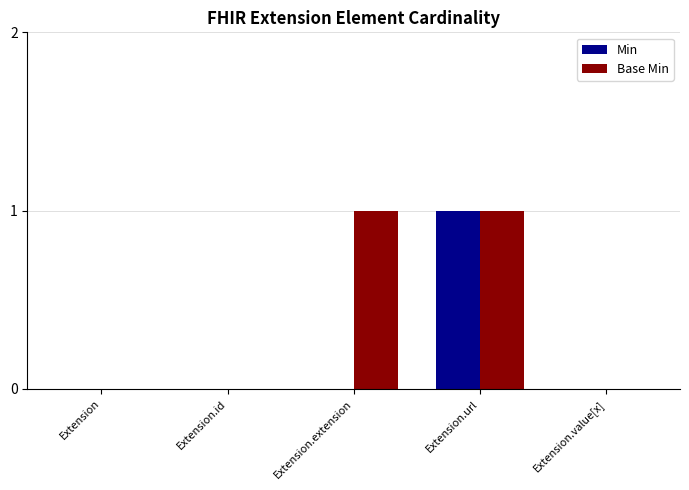

Reading right to left, transcribe all the data shown in this chart.

Min: 0	1	0	0	0
Base Min: 0	1	1	0	0